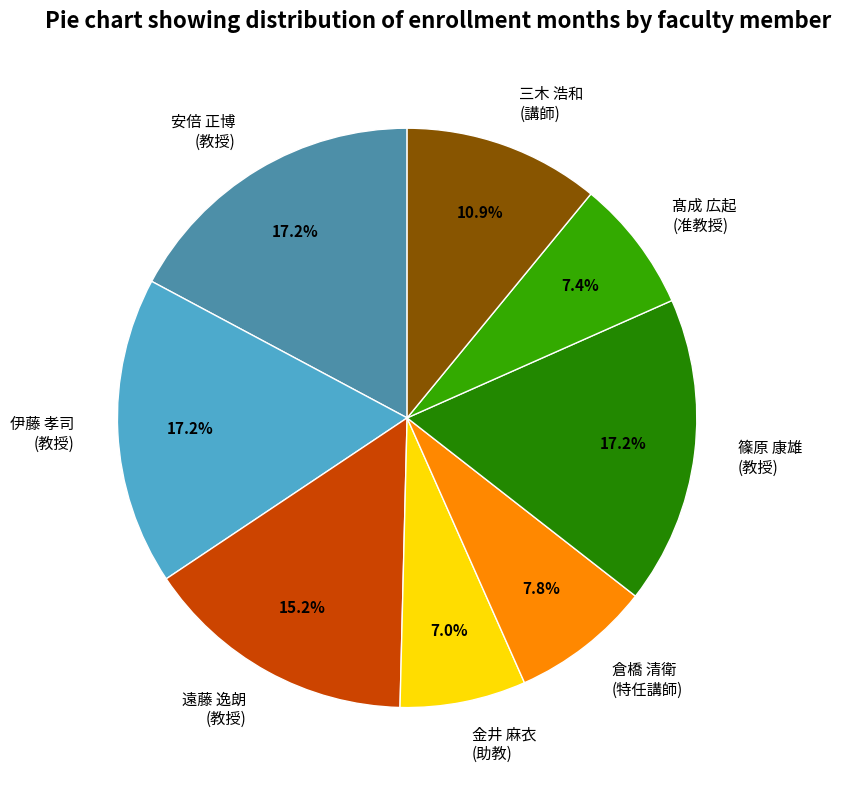

Do 倉橋 清衛 (特任講師) and 金井 麻衣 (助教) together represent more than half of the pie?

No